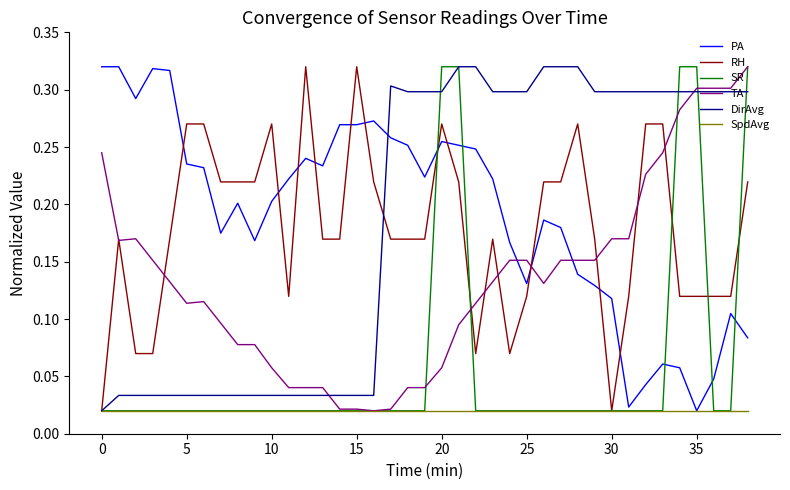

What are all the series names shown in the legend?

PA, RH, SR, TA, DirAvg, SpdAvg